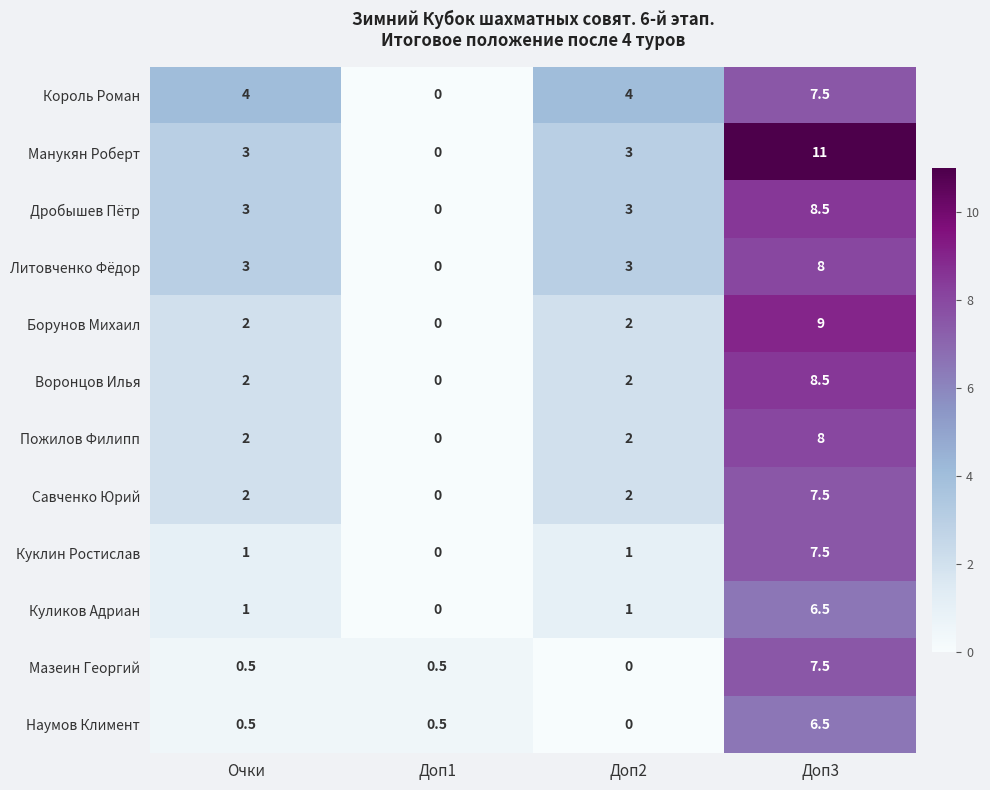

What is the difference between the Куклин Ростислав values at Доп2 and Доп1?

1.0